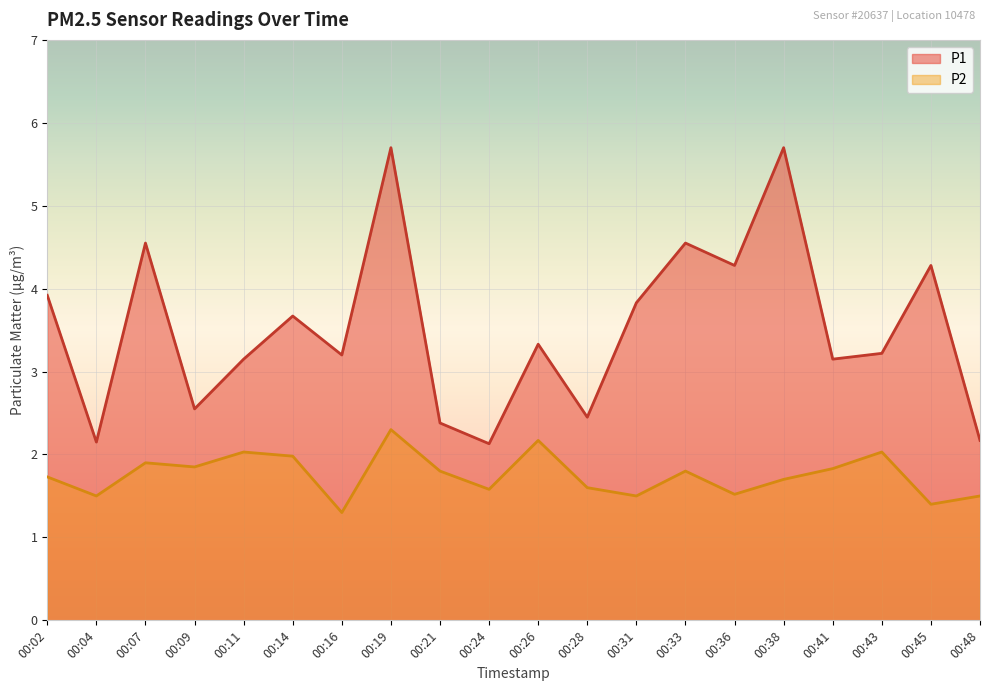

What are all the series names shown in the legend?

P1, P2